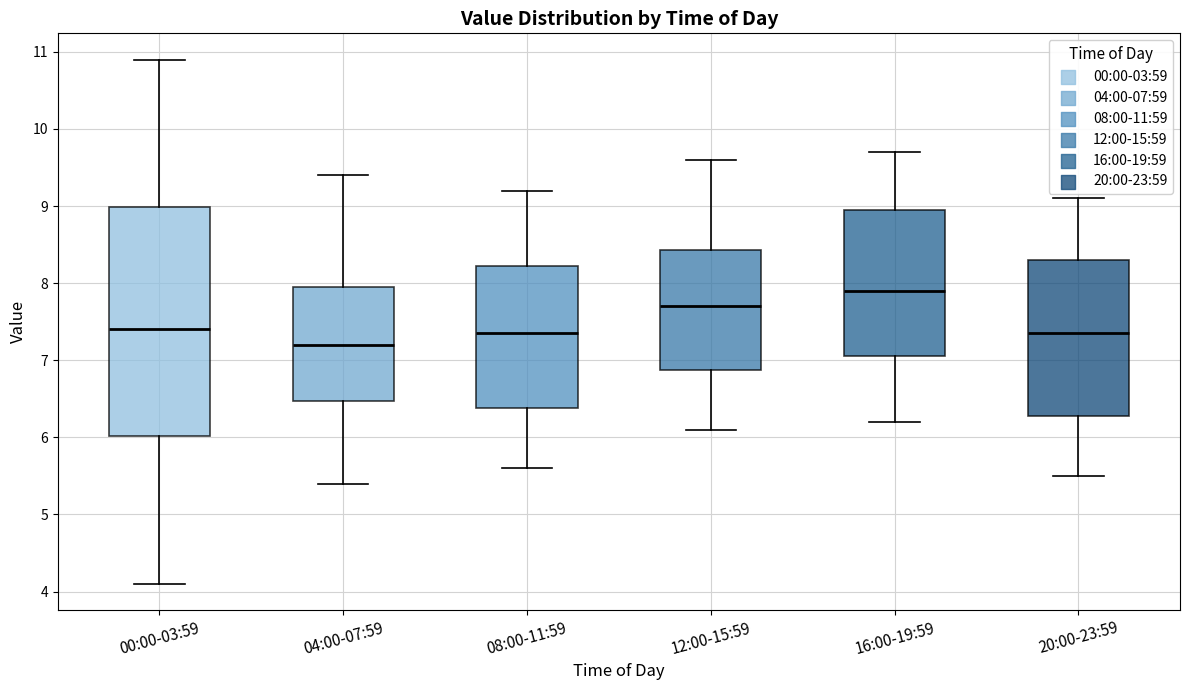

Comparing the boxes themselves (not the whiskers), which one is the tallest?

00:00-03:59